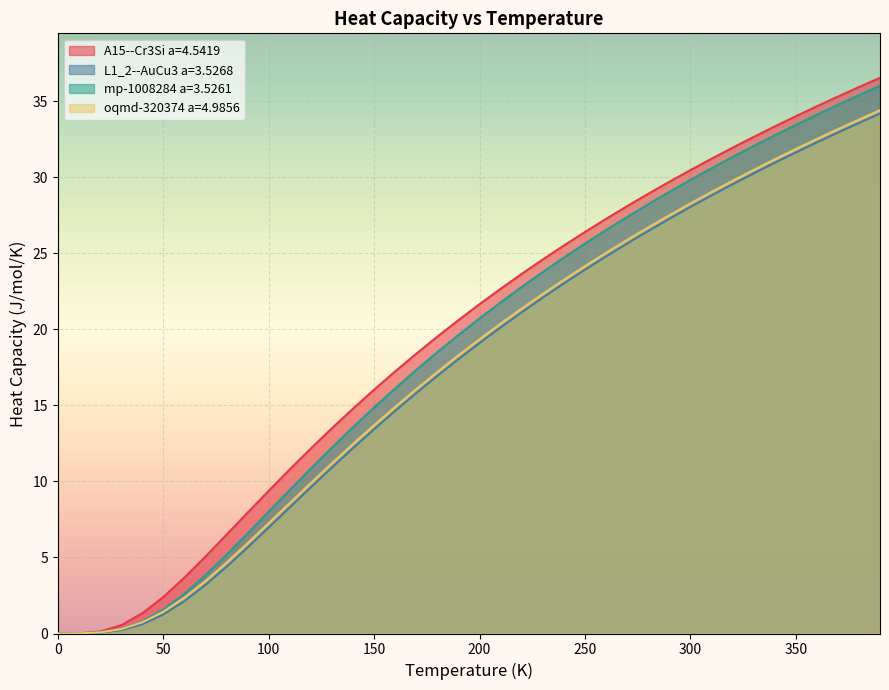

True or false: L1_2--AuCu3 a=3.5268 has a value of 13.4 at 150.

True